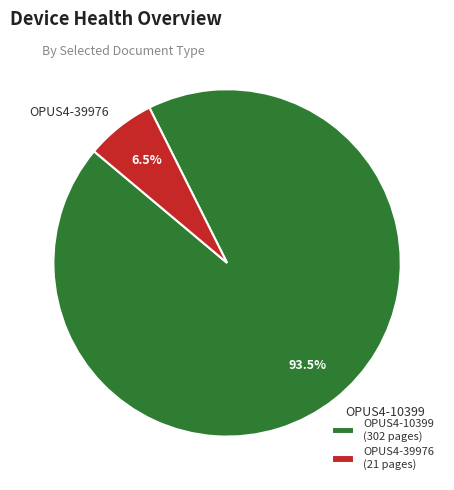

How much of the chart is everything except OPUS4-39976?

93.5%